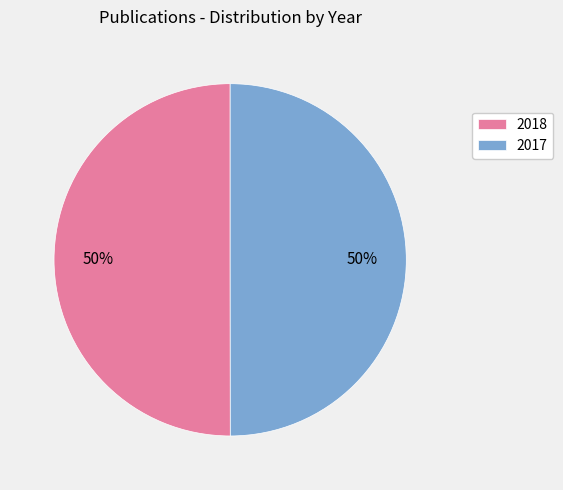

Is the sum of 2018 and 2017 greater than half?

Yes